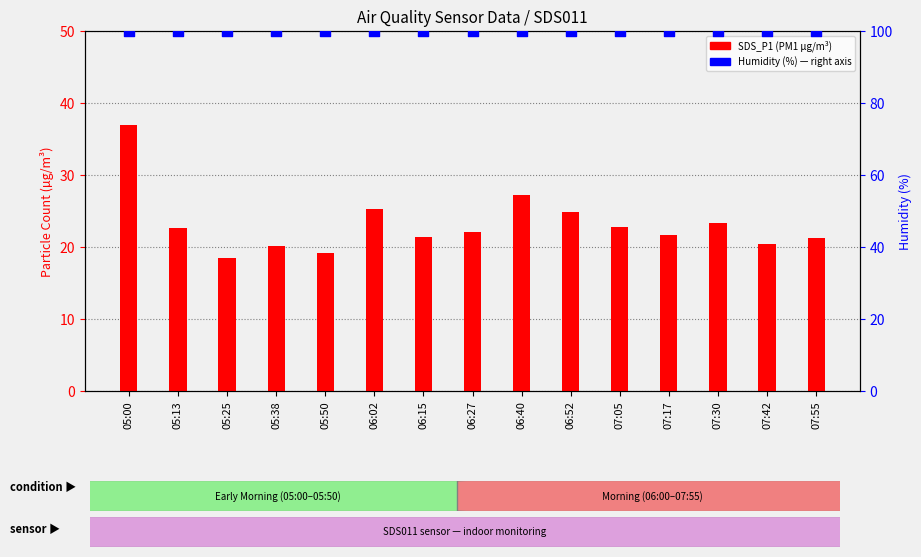

At how many categories does at least one series exceed 47?

15